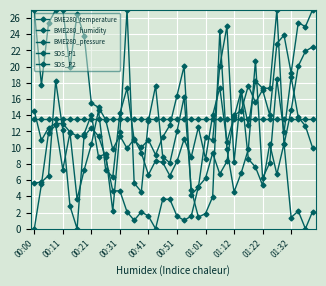

Reading left to right, what are all the values shown in this chart?

BME280_temperature: 14.5	10.9	12.5	13.0	13.0	11.9	11.4	11.4	12.5	11.4	8.8	4.7	4.7	2.1	1.0	2.1	1.6	0.0	3.6	3.6	1.6	1.0	1.6	5.2	6.2	9.3	6.8	8.3	14.0	14.5	17.7	15.6	17.1	14.0	22.8	23.9	19.2	25.4	24.9	27.0
BME280_humidity: 13.5	13.5	13.5	13.5	13.5	13.5	13.5	13.5	13.5	13.5	13.5	13.5	13.5	13.5	13.5	13.5	13.5	13.5	13.5	13.5	13.5	13.5	13.5	13.5	13.5	13.5	13.5	13.5	13.5	13.5	13.5	13.5	13.5	13.5	13.5	13.5	13.5	13.5	13.5	13.5
BME280_pressure: 26.9	17.8	25.4	27.0	27.0	19.9	26.5	23.8	15.5	15.0	13.5	9.8	11.5	9.9	11.1	9.4	6.7	8.4	8.2	6.5	8.3	11.1	8.9	12.5	8.6	14.0	17.4	10.7	13.8	17.0	8.6	7.6	5.4	10.5	6.7	10.5	1.4	2.2	0.0	2.1
SDS_P1: 5.6	5.8	6.6	18.2	12.2	2.8	0.0	11.8	14.1	8.9	9.2	2.2	11.9	27.0	5.6	4.6	13.3	17.6	8.9	8.1	12.0	16.2	4.8	1.4	1.9	3.9	24.4	9.8	4.6	6.9	9.8	20.7	6.3	8.1	18.4	11.9	18.8	13.7	12.7	10.0
SDS_P2: 0.0	5.5	11.9	12.8	7.3	11.9	3.6	7.3	10.4	14.6	7.3	6.4	14.2	17.3	10.9	10.0	10.9	9.1	11.3	12.8	16.4	20.1	4.2	5.1	11.3	10.9	20.1	25.0	8.2	17.0	12.8	18.2	17.3	17.3	27.0	10.4	14.6	20.1	21.9	22.4